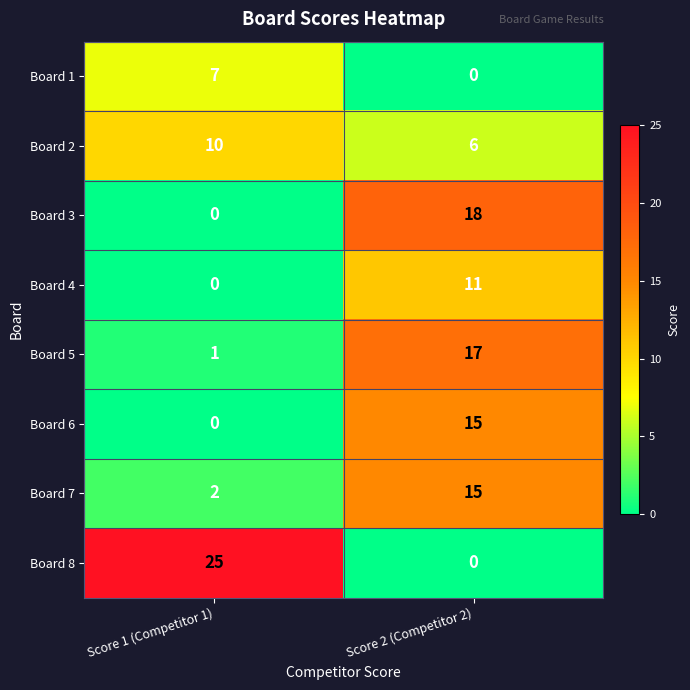

Count the number of data series in this chart.

8